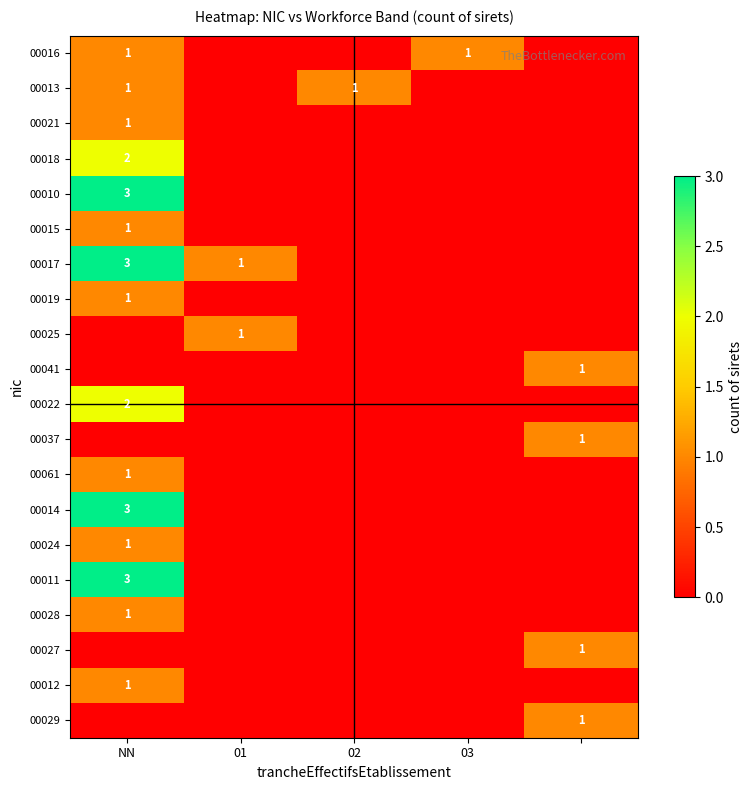

What is the difference between the highest and lowest values at NN?

3